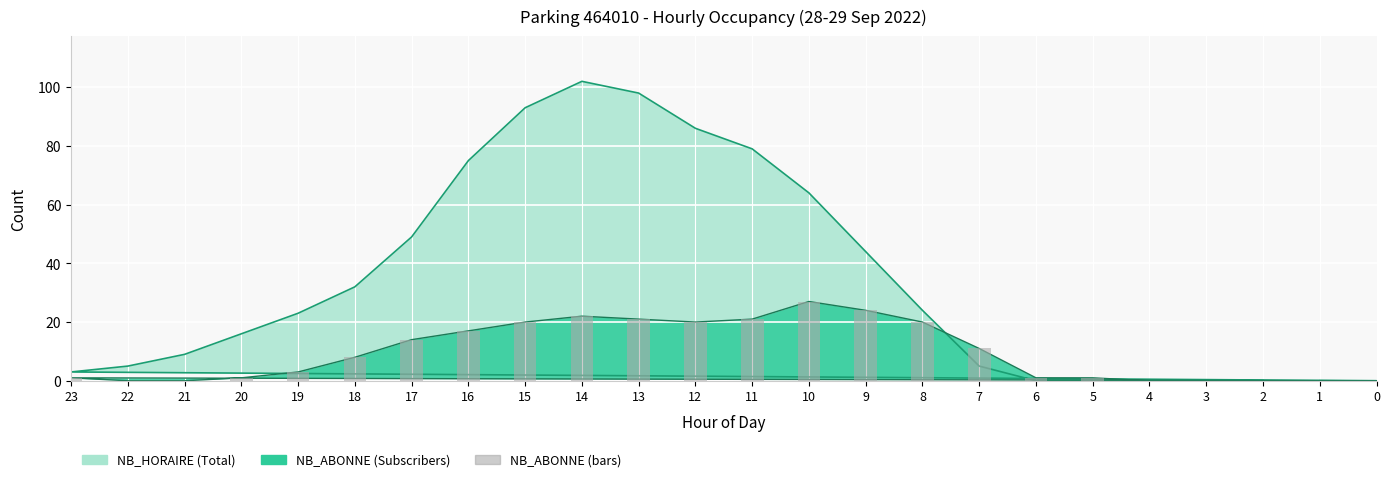

Is the value of NB_HORAIRE at 15 greater than the value of NB_HORAIRE_raw at 23?

Yes